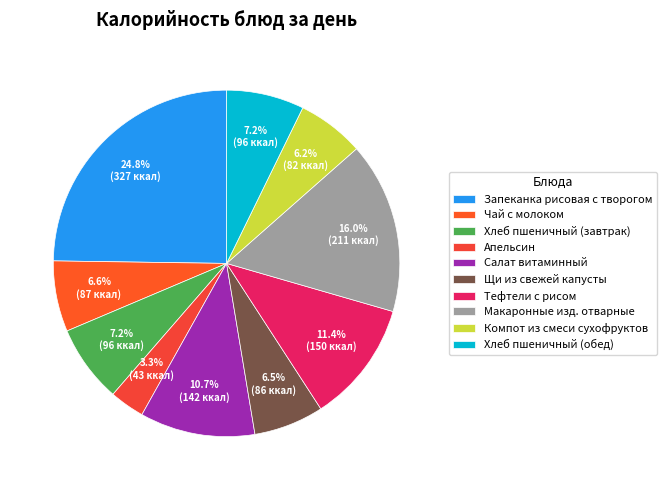

Does Хлеб пшеничный (завтрак) account for over 50% of the chart?

No